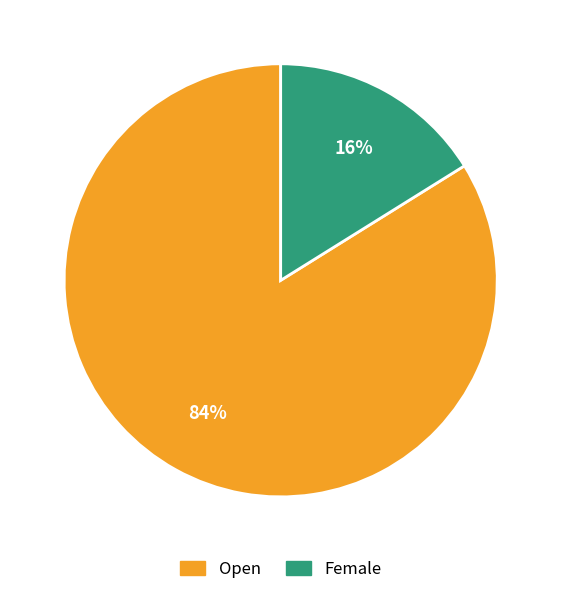

Is it true that Female is 22% of the pie?

False